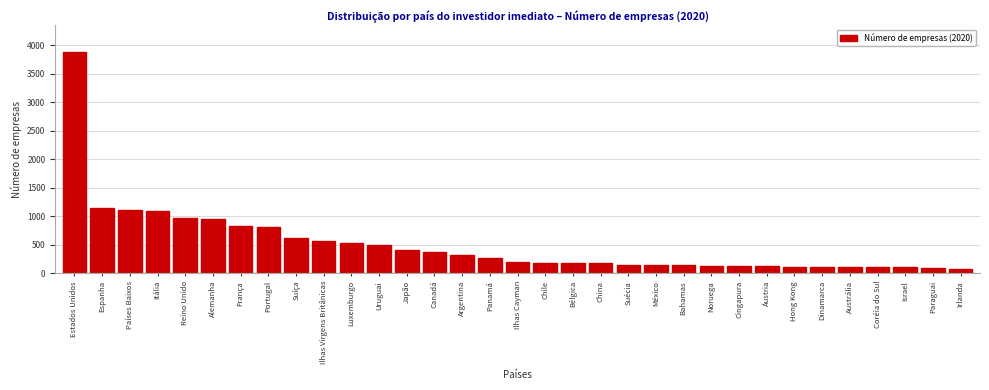

The chart shows a value of 543 at Canadá. True or false?

False